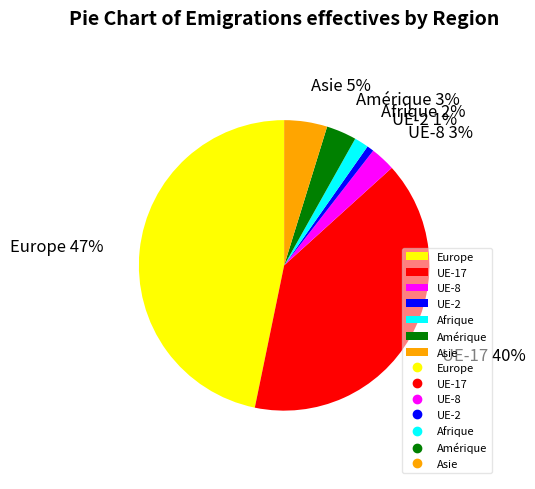

True or false: Afrique accounts for 2% of the total.

True